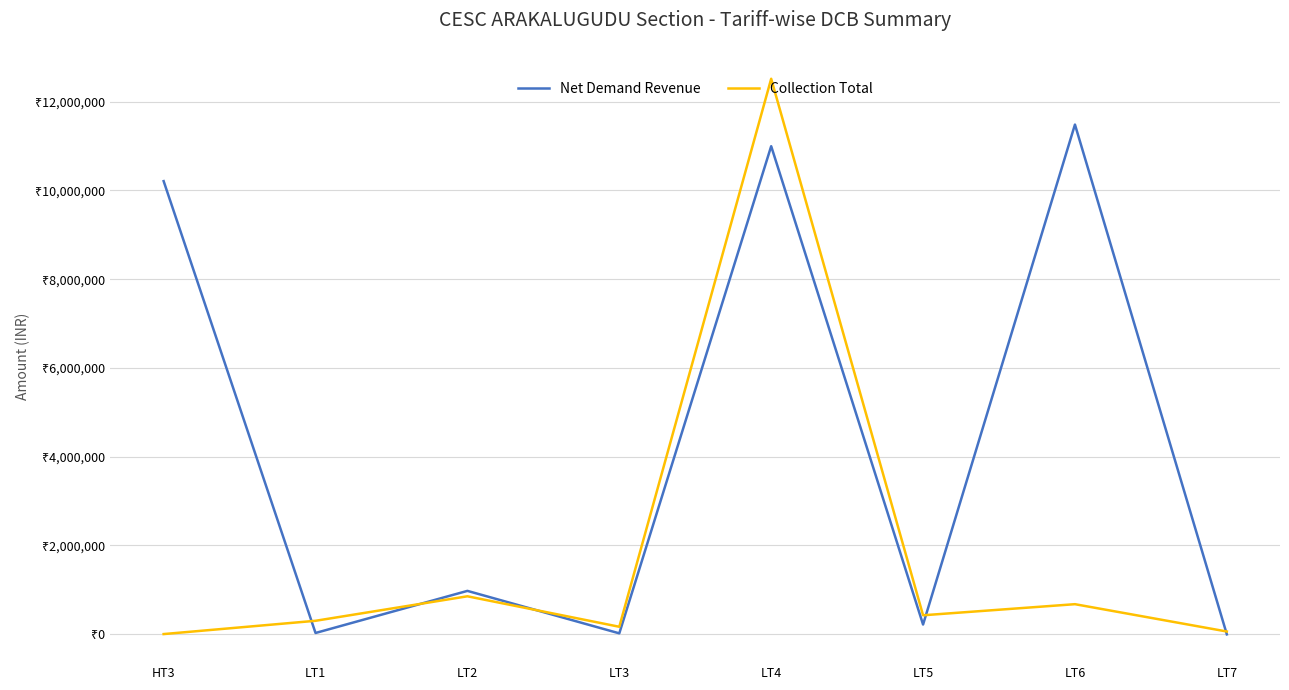

List the series in order of their peak value, highest first.

Collection Total, Net Demand Revenue